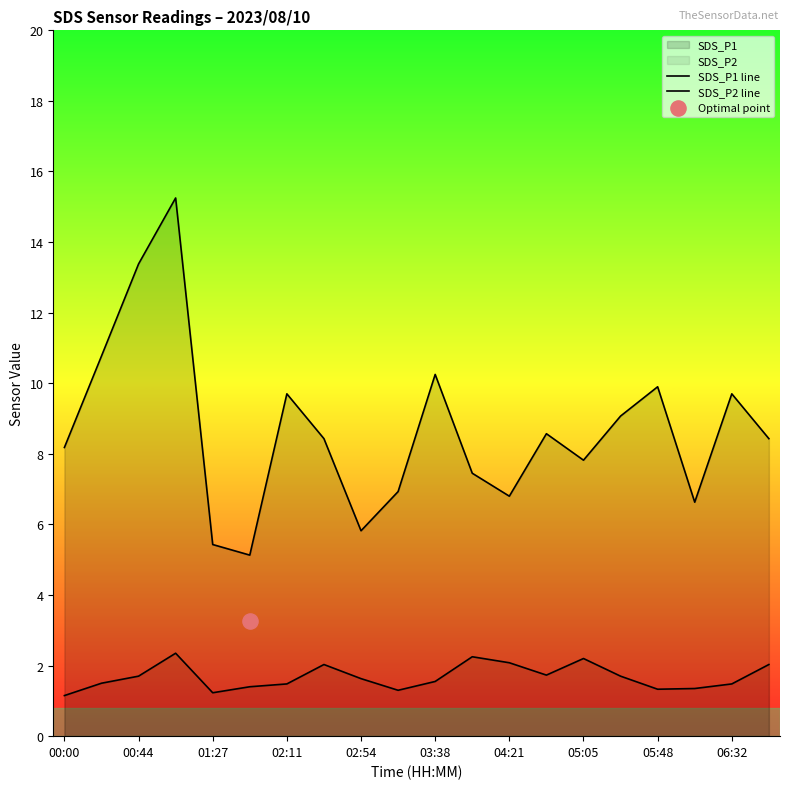

Which series has the largest total across all categories?

SDS_P1 line